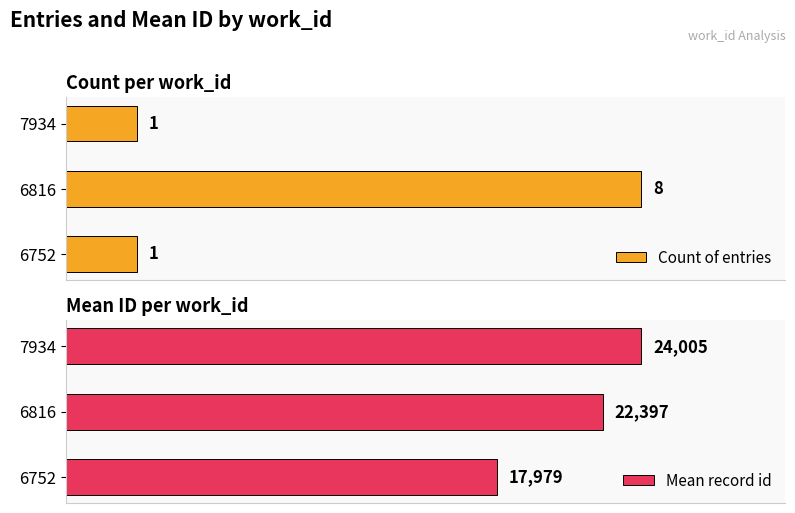

What is the value of the Count of entries bar at the 3rd from the left?

1